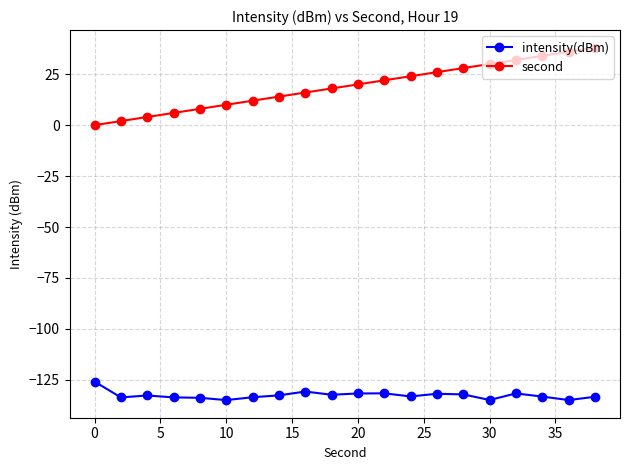

Is this an area chart (filled region under the line)?

No